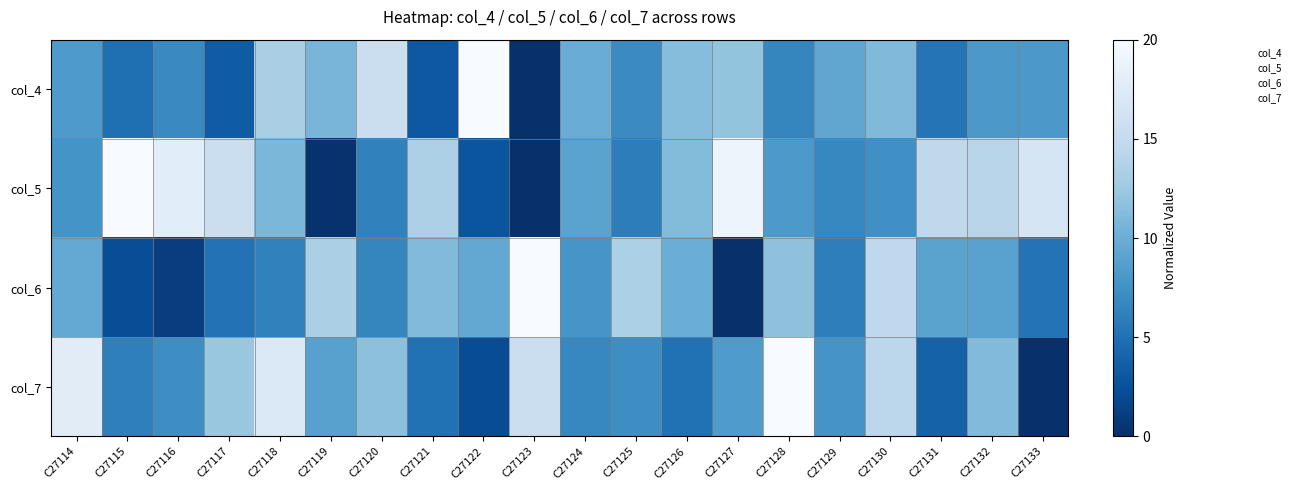

Reading right to left, what are all the values shown in this chart?

col_4: C27133=8.1	C27132=8.1	C27131=5.3	C27130=11.1	C27129=9.3	C27128=6.6	C27127=12.0	C27126=11.4	C27125=7.0	C27124=9.9	C27123=0.0	C27122=20.0	C27121=3.1	C27120=15.5	C27119=10.7	C27118=13.2	C27117=3.4	C27116=6.9	C27115=4.9	C27114=8.2
col_5: C27133=16.7	C27132=14.2	C27131=14.6	C27130=7.4	C27129=6.7	C27128=8.2	C27127=19.0	C27126=11.2	C27125=6.0	C27124=9.0	C27123=0.0	C27122=2.9	C27121=13.5	C27120=6.3	C27119=0.2	C27118=10.8	C27117=15.6	C27116=17.9	C27115=20.0	C27114=7.7
col_6: C27133=5.2	C27132=8.9	C27131=9.0	C27130=14.6	C27129=6.0	C27128=11.8	C27127=0.0	C27126=10.0	C27125=13.4	C27124=7.9	C27123=20.0	C27122=9.5	C27121=11.1	C27120=6.6	C27119=13.3	C27118=6.3	C27117=5.1	C27116=1.1	C27115=2.3	C27114=9.6
col_7: C27133=0.0	C27132=11.1	C27131=3.9	C27130=14.4	C27129=7.8	C27128=20.0	C27127=8.3	C27126=5.0	C27125=7.2	C27124=6.7	C27123=15.6	C27122=2.2	C27121=5.0	C27120=11.7	C27119=8.9	C27118=17.2	C27117=12.2	C27116=7.2	C27115=6.1	C27114=17.8